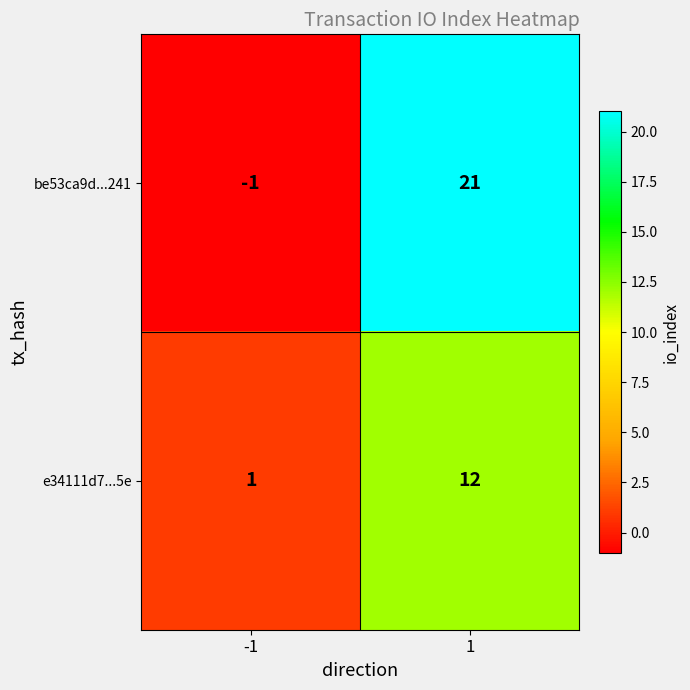

At which category is the sum across all series the highest?

1